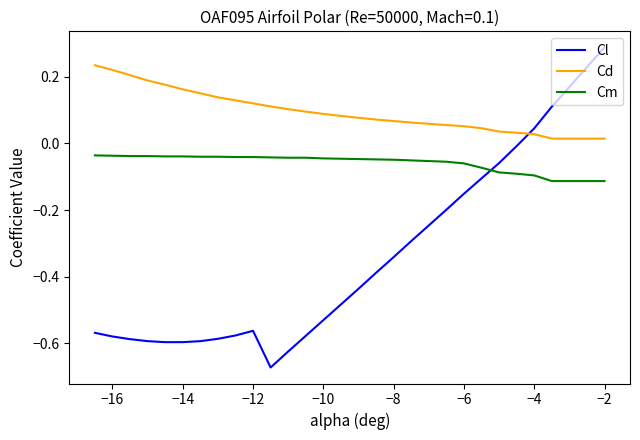

What is the difference between the maximum and minimum values in the Cl series?

1.0